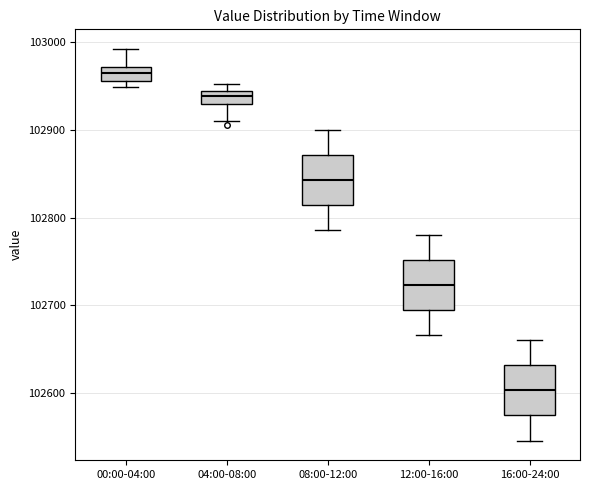

Where does the upper whisker of the box for 12:00-16:00 end on the y-axis? The values are not printed on the chart, so give them approximately, as read against the axis.

102780